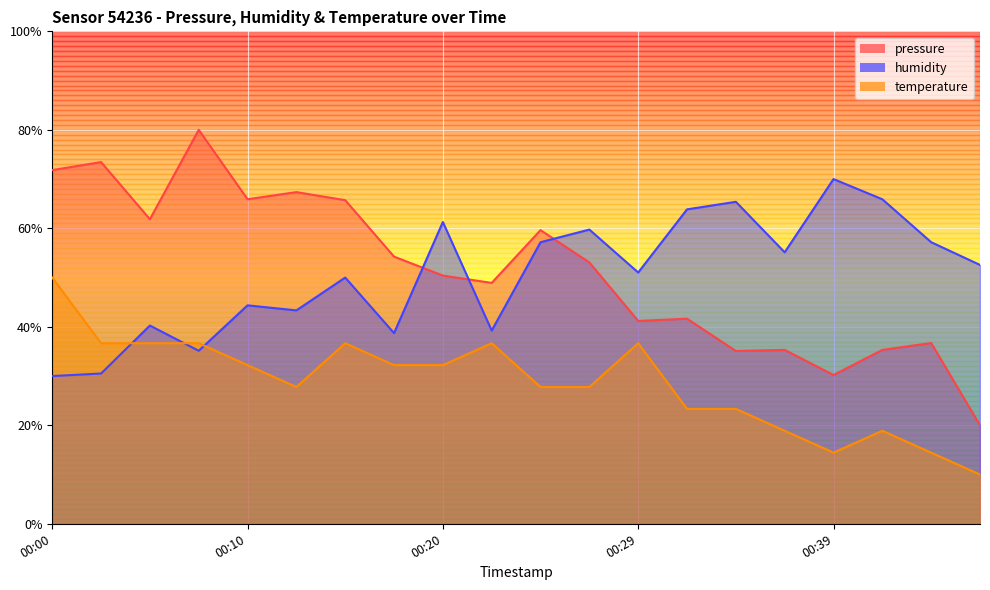

How many lines are shown in the chart?

3